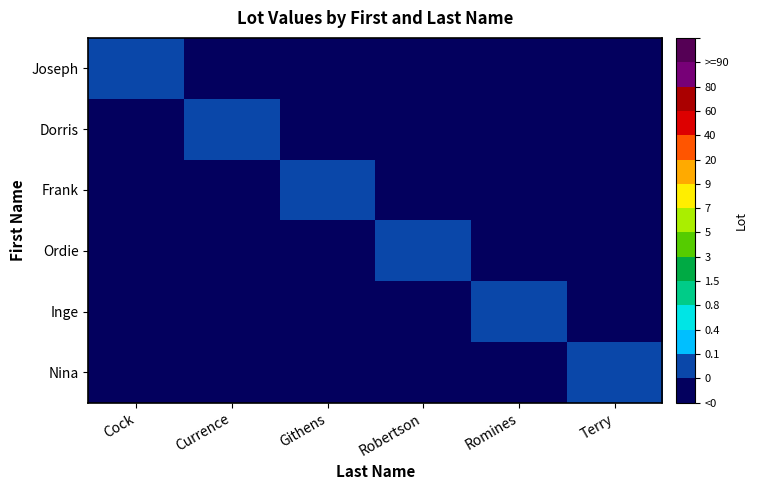

Which category has the highest value across all series?

Cock